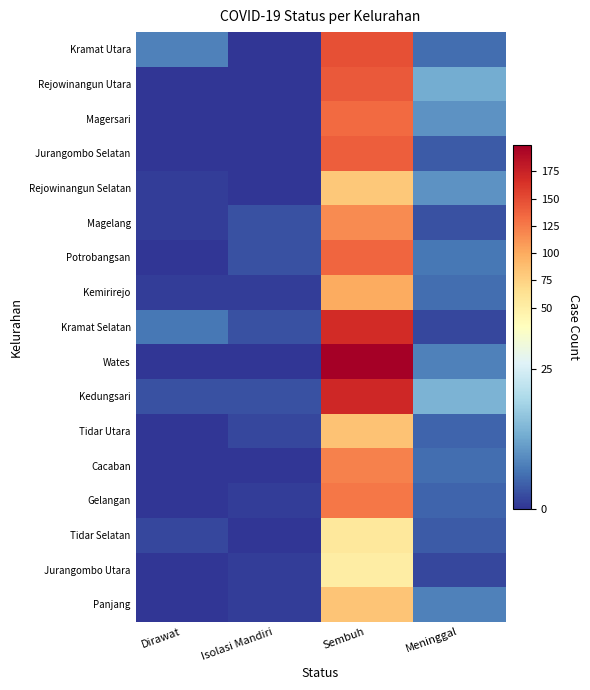

At Sembuh, list the series in order from smallest to largest.

Jurangombo Utara, Tidar Selatan, Rejowinangun Selatan, Panjang, Tidar Utara, Kemirirejo, Magelang, Cacaban, Gelangan, Magersari, Potrobangsan, Jurangombo Selatan, Rejowinangun Utara, Kramat Utara, Kramat Selatan, Kedungsari, Wates